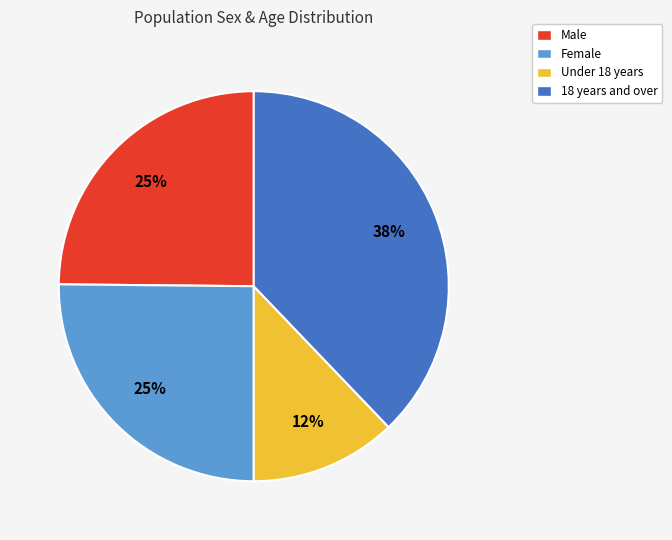

Which slice is the smallest?

Under 18 years